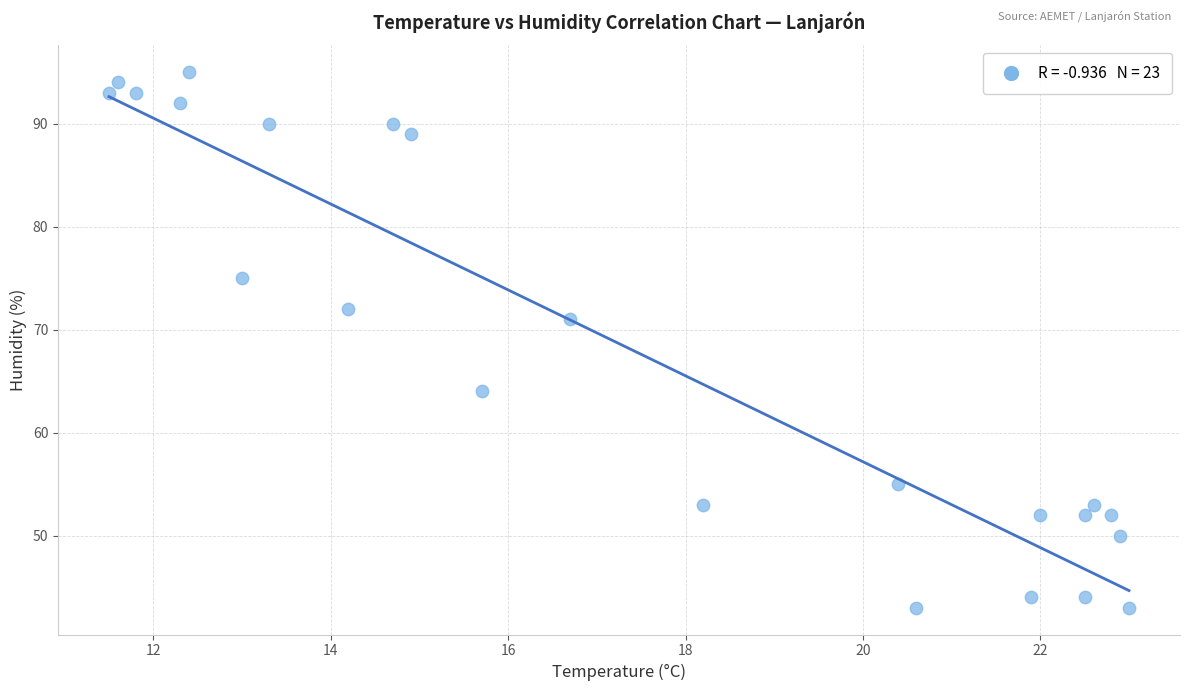

What is the range of Y values (max minus min)?

52